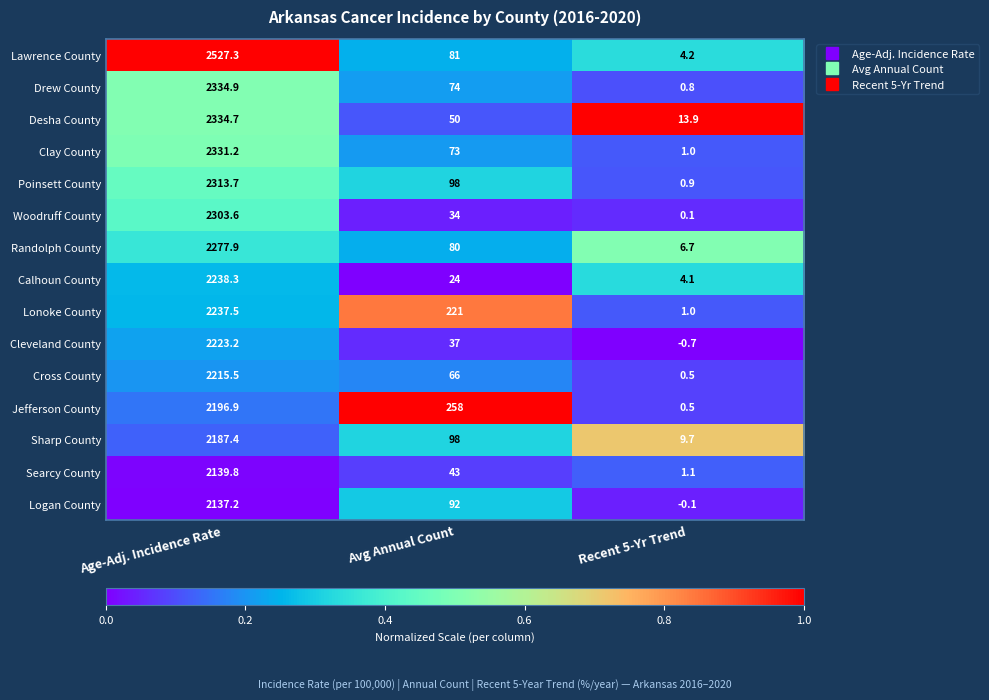

What value does the Clay County series have at Avg Annual Count?

73.0